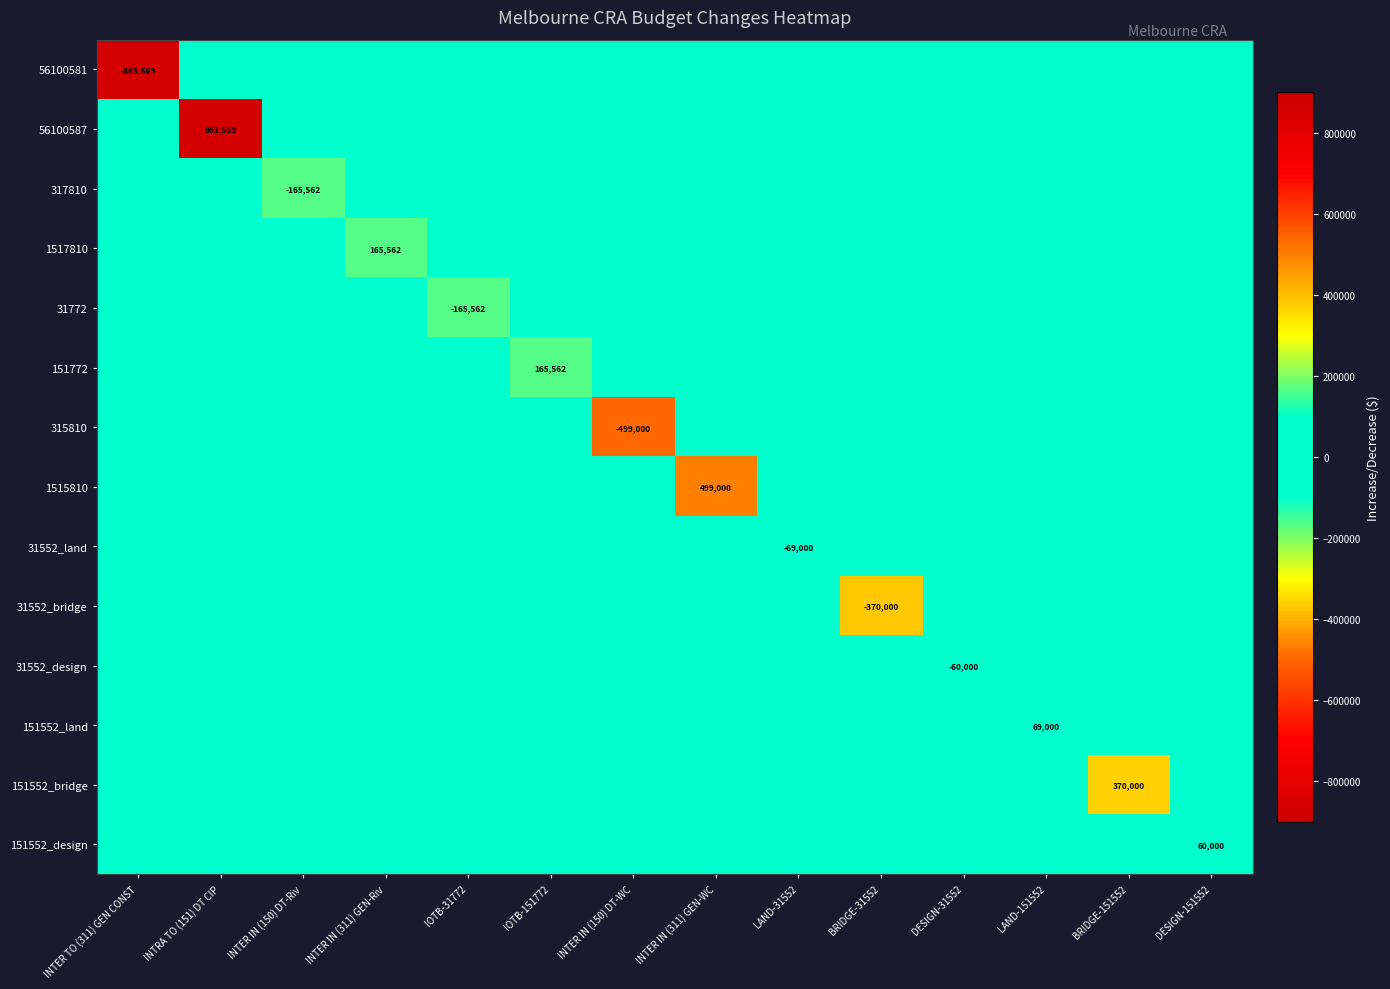

The 317810 series shows -165562 at INTER IN (150) DT-Riv. True or false?

True